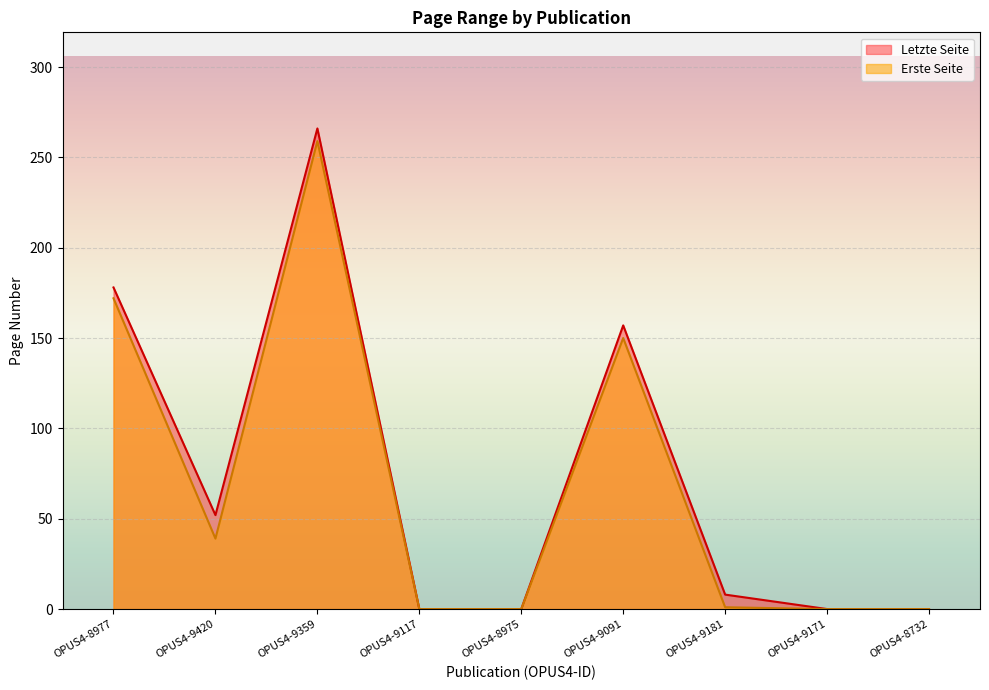

What is the total value across all series at OPUS4-9420?

91